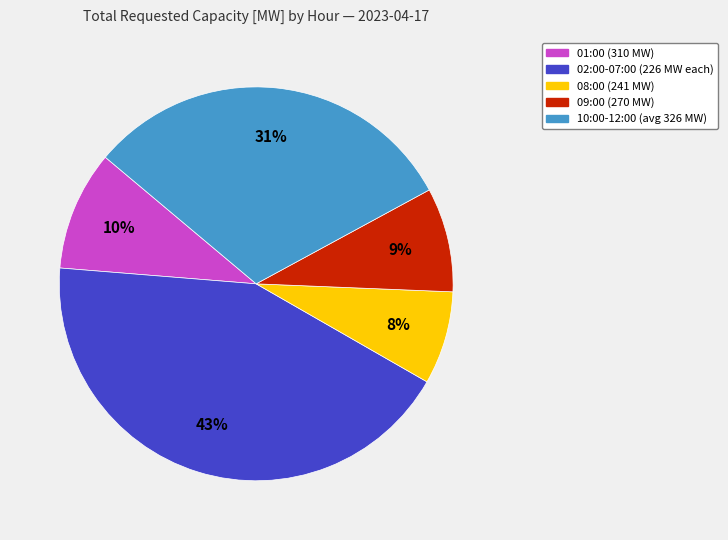

Count the number of slices in the pie.

5